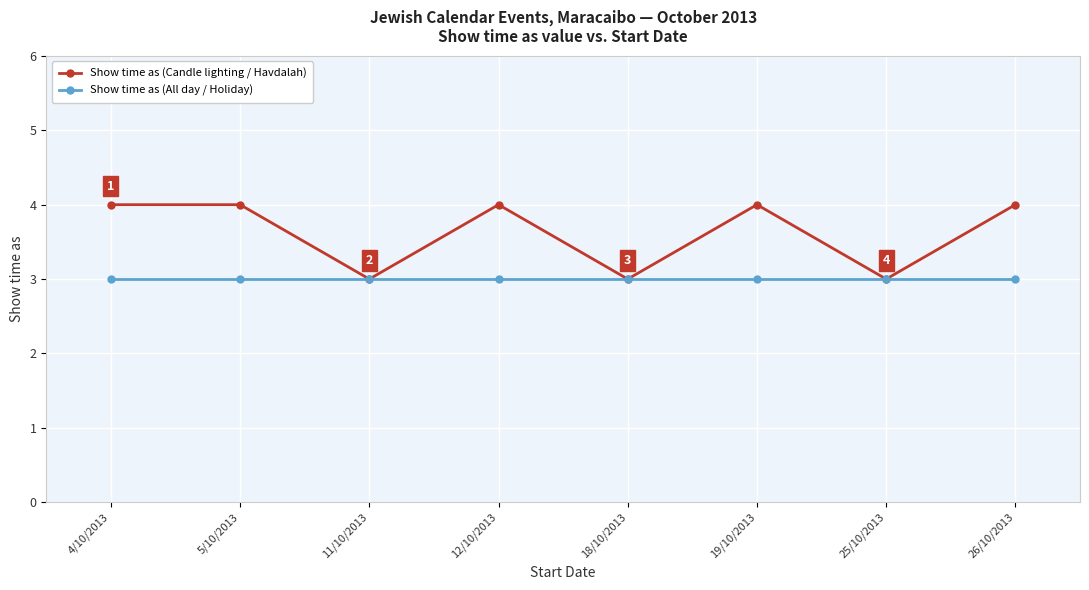

Which series has the largest range (max minus min)?

Show time as (Candle lighting / Havdalah)